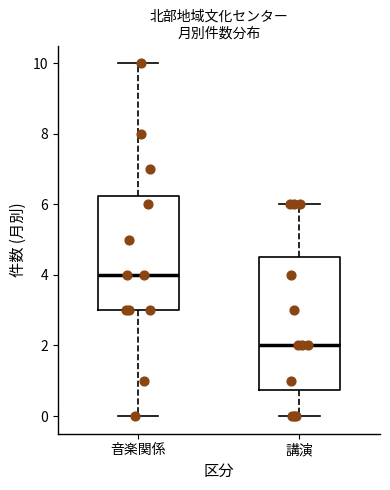

Reading left to right, transcribe this box plot: for each box, give where its median line is, the range the box spans, and where its two whiskers end, as read against the y-axis. The values are not printed on the chart, so give them approximately, as read against the axis.

音楽関係: median 4.0, box 3.0 to 6.2, whiskers 0.0 to 10.0
講演: median 2.0, box 0.8 to 4.6, whiskers 0.0 to 6.0